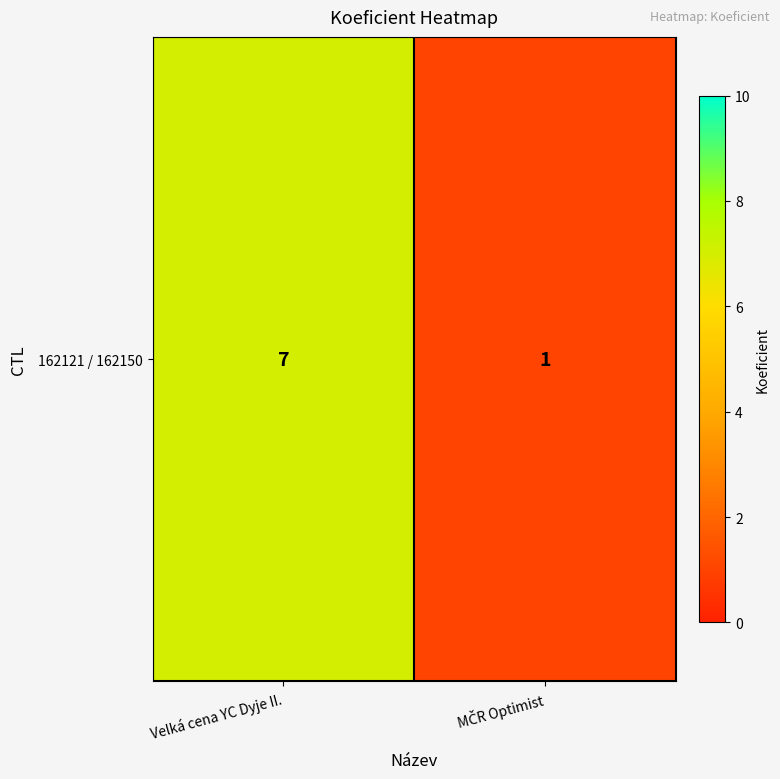

What is the difference between the values at MČR Optimist and Velká cena YC Dyje II.?

6